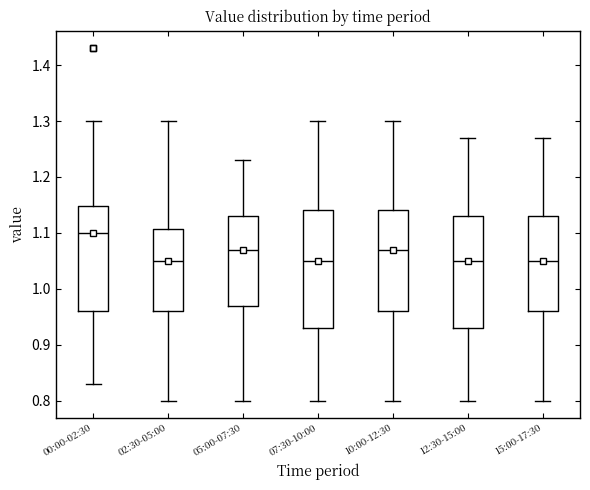

Which box has the highest median line?

00:00-02:30